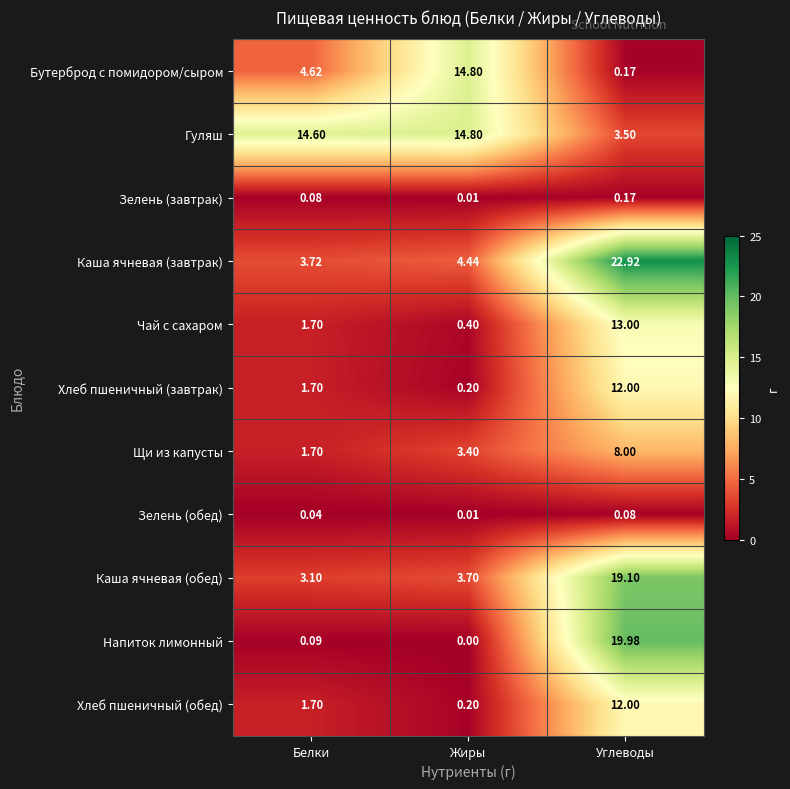

How many data points does each series have?

3